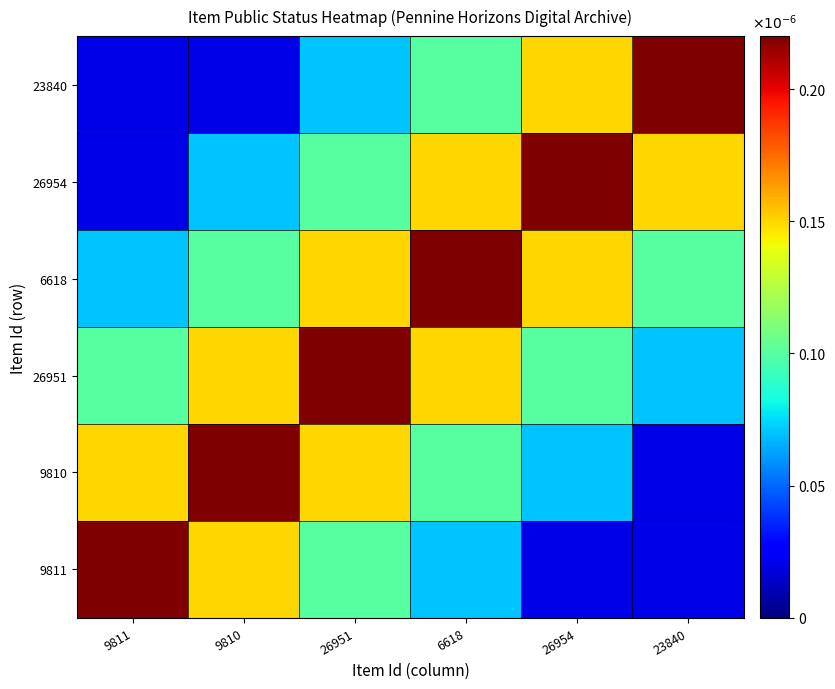

At 9811, list the series in order from largest to smallest.

9811, 9810, 26951, 6618, 26954, 23840